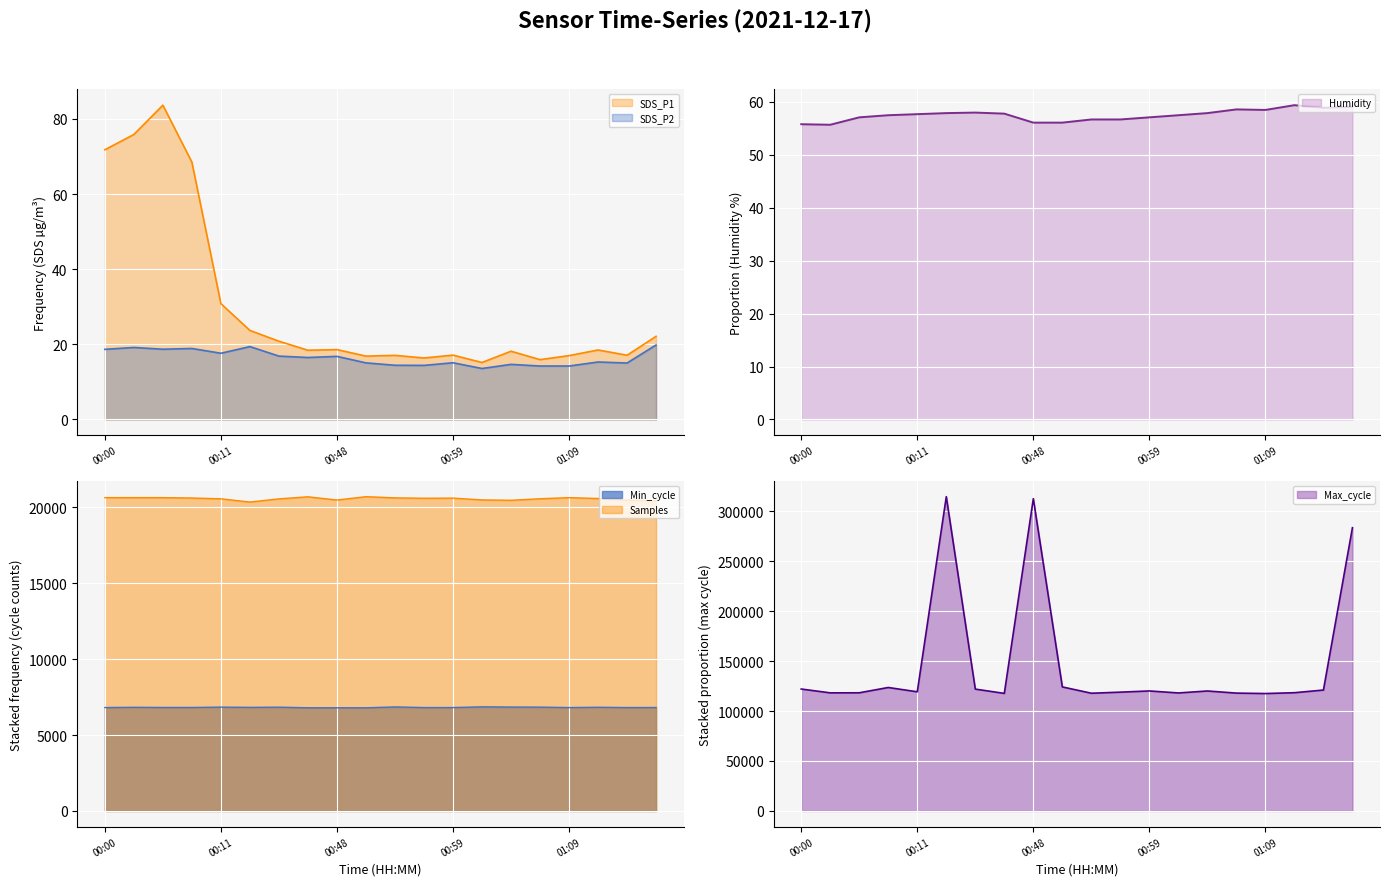

True or false: Humidity and Samples intersect in this chart.

False